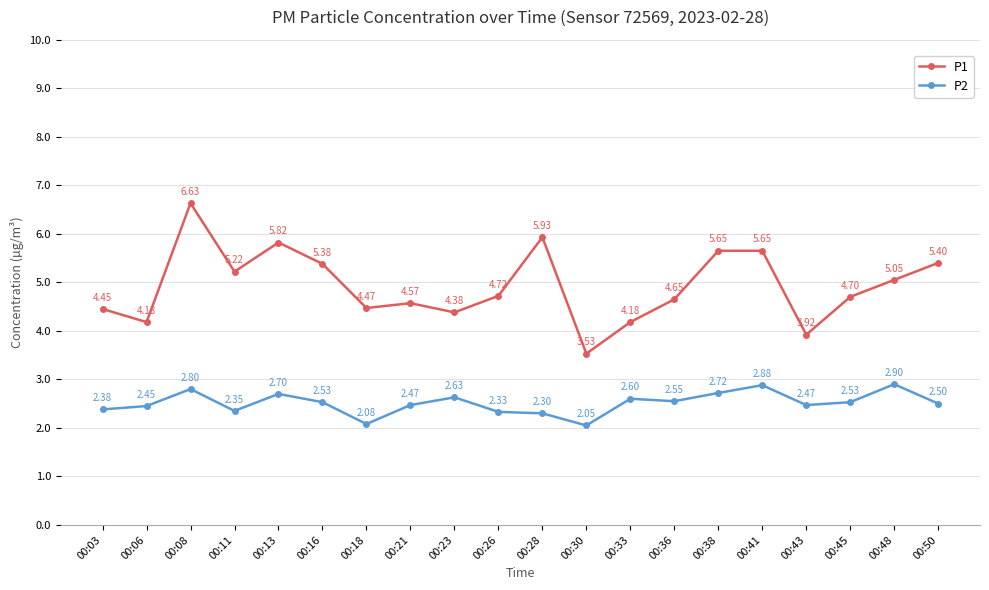

Which category has the lowest value in the P2 series?

00:30